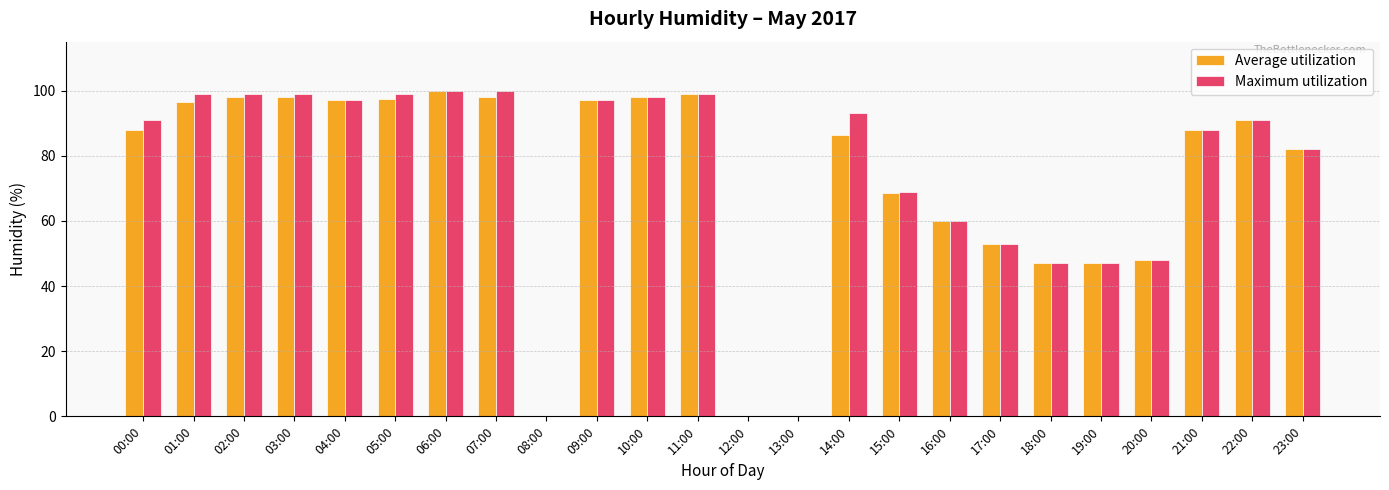

At which category is the sum across all series the highest?

06:00